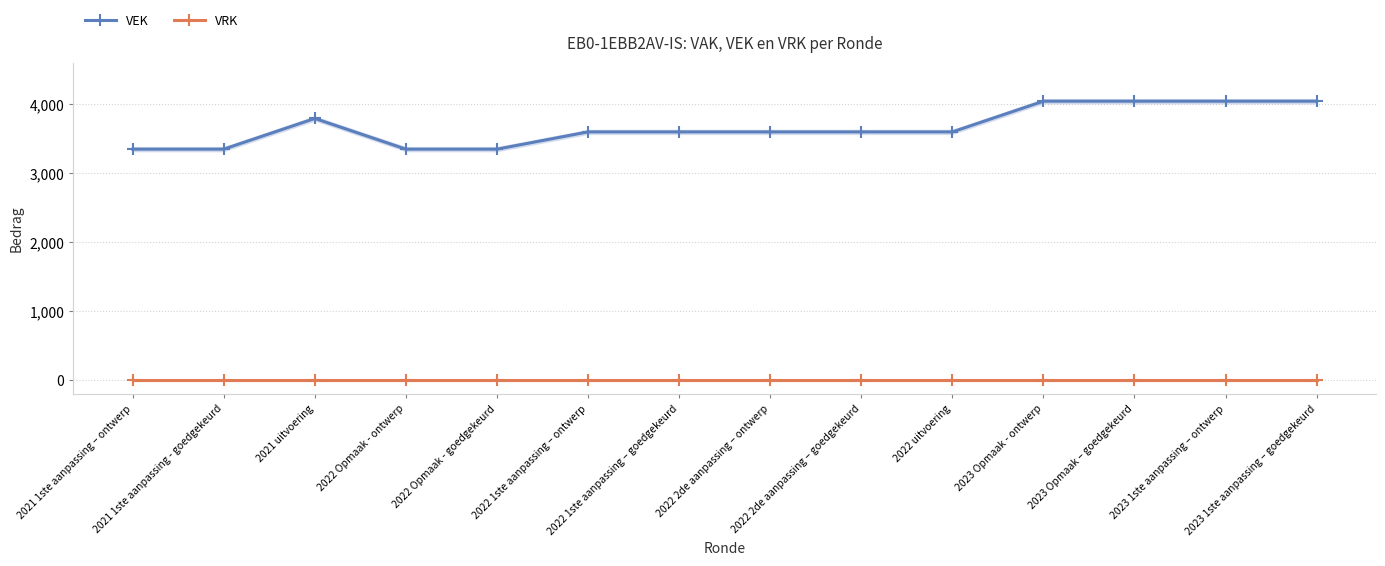

How many data points in VEK are above 3600?

5